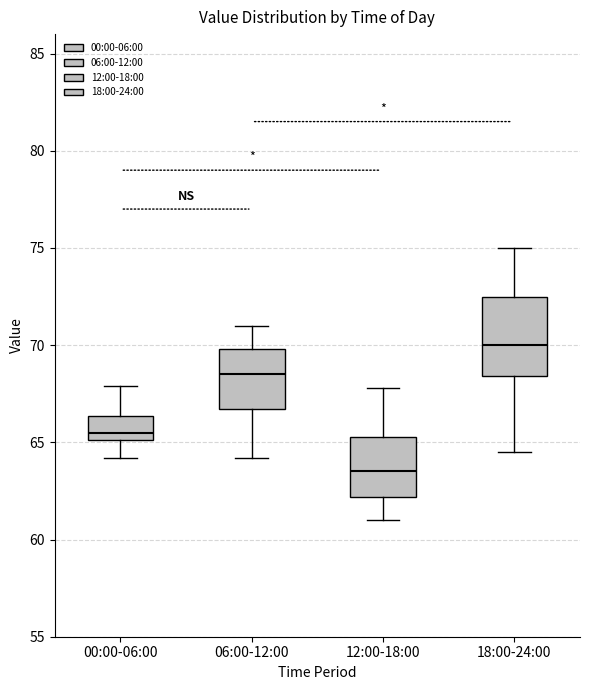

Reading left to right, transcribe this box plot: for each box, give where its median line is, the range the box spans, and where its two whiskers end, as read against the y-axis. The values are not printed on the chart, so give them approximately, as read against the axis.

00:00-06:00: median 65.5, box 65.0 to 66.5, whiskers 64.0 to 68.0
06:00-12:00: median 68.5, box 66.5 to 70.0, whiskers 64.0 to 71.0
12:00-18:00: median 63.5, box 62.0 to 65.5, whiskers 61.0 to 68.0
18:00-24:00: median 70.0, box 68.5 to 72.5, whiskers 64.5 to 75.0